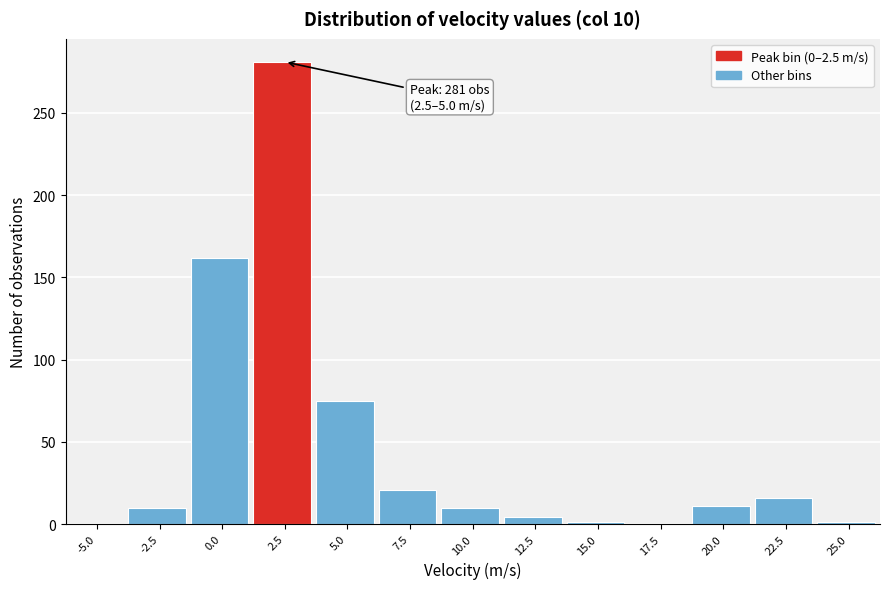

What is the sum of all values?

592